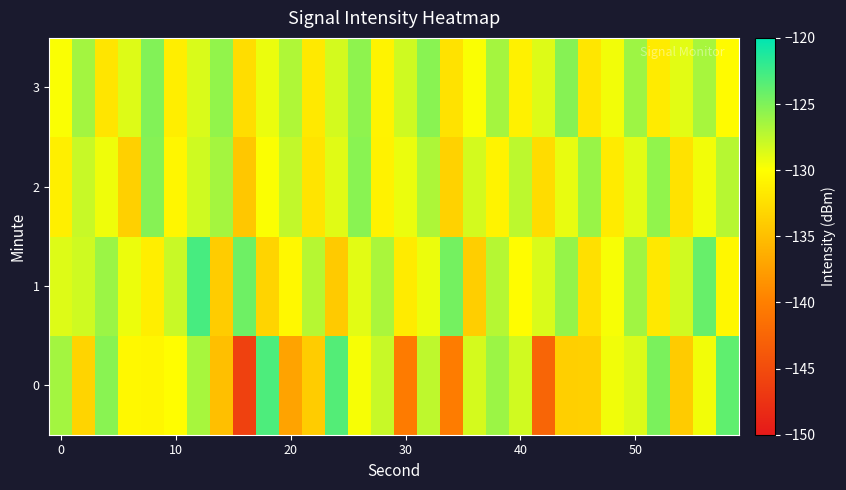

What is the maximum value shown in the chart?

-122.8